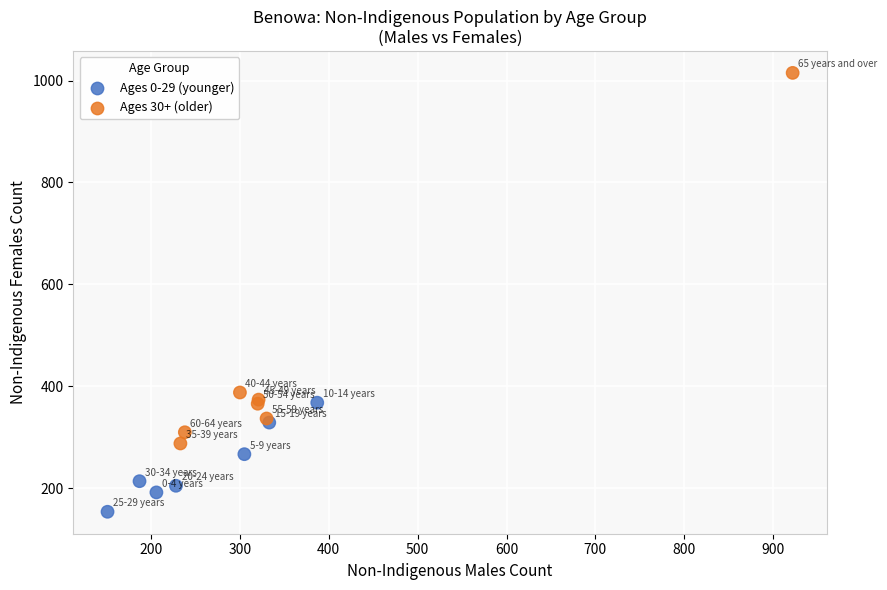

Which series has the largest Y range (max minus min)?

Ages 30+ (older)